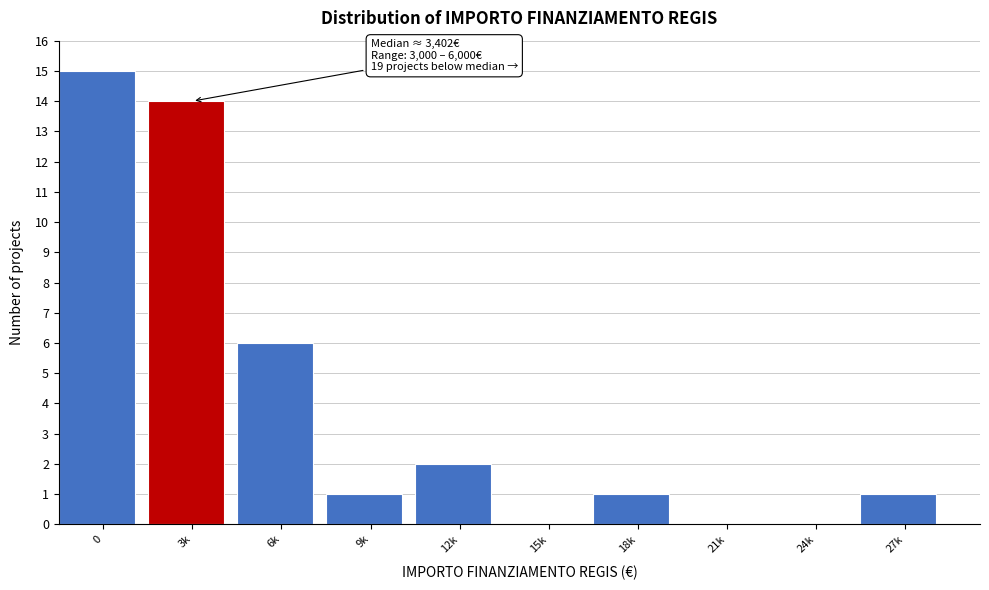

Which has a higher value, 21k or 3k?

3k